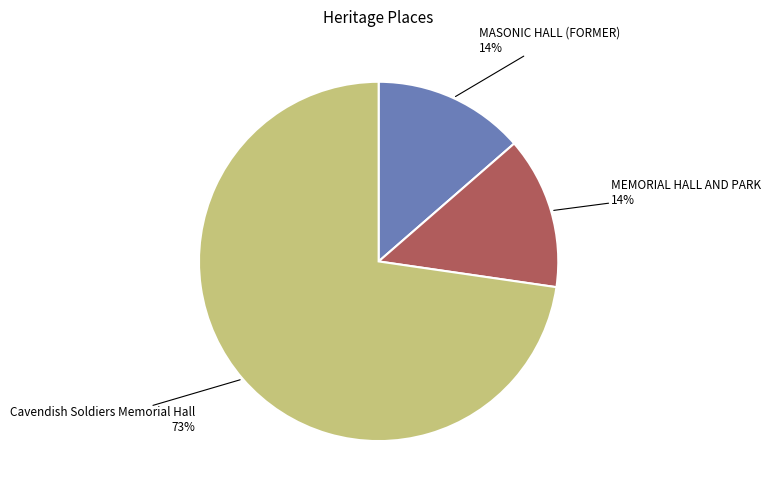

To the nearest percent, what portion does MEMORIAL HALL AND PARK represent?

14%